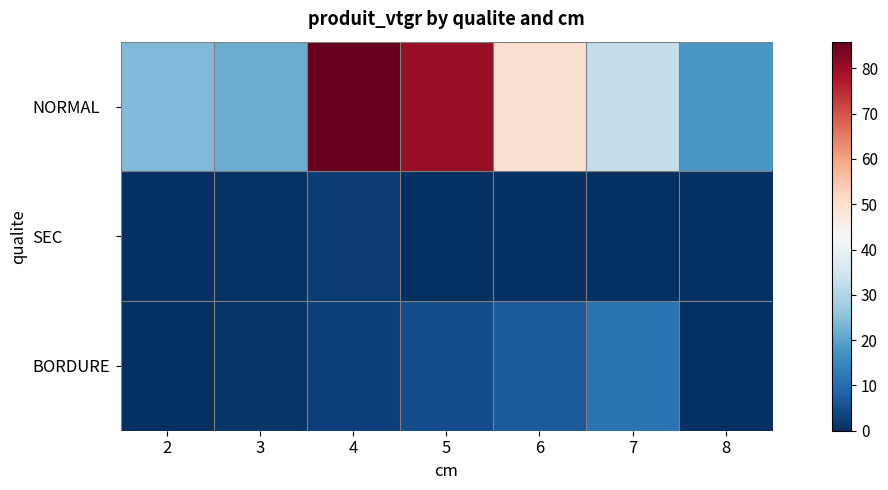

Which series has the largest range (max minus min)?

NORMAL